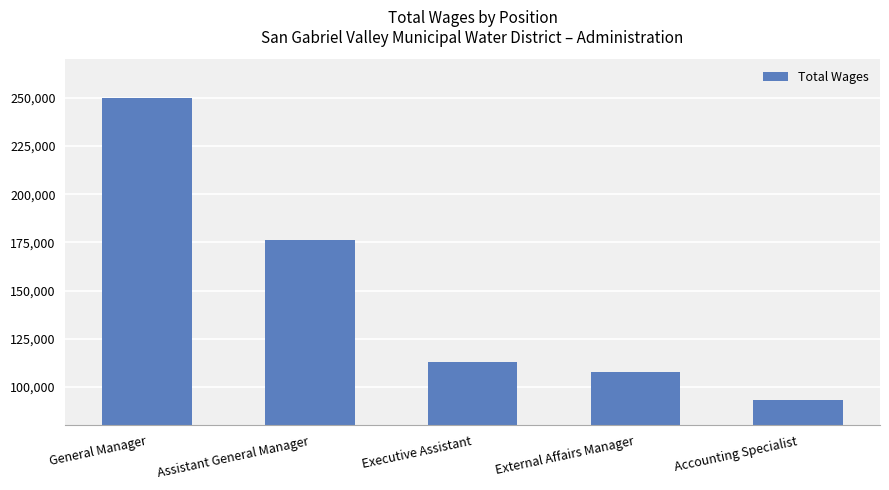

What is the minimum value shown in the chart?

93154